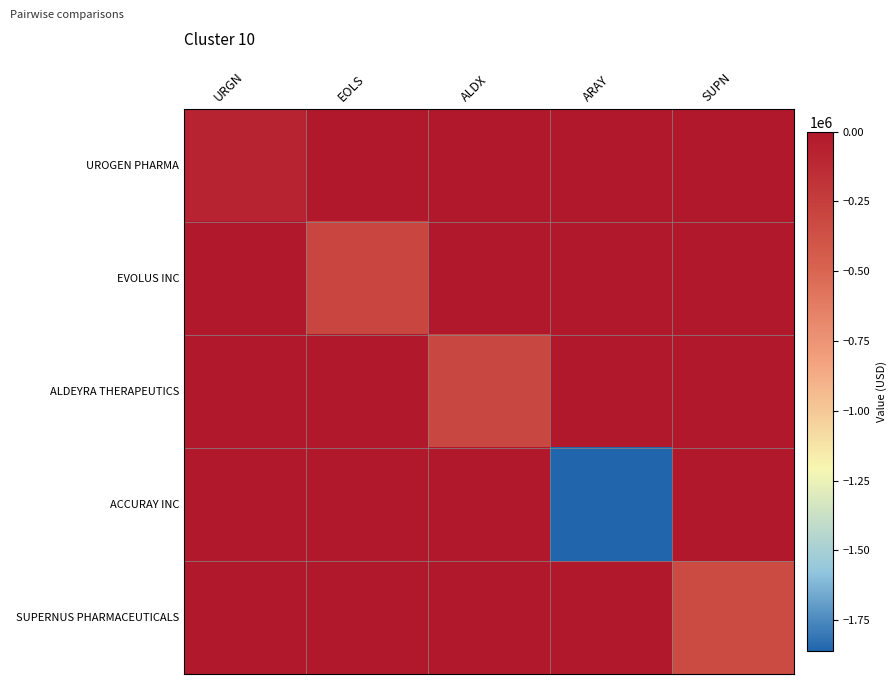

Reading right to left, list all the values displayed in this chart.

UROGEN PHARMA: SUPN=0	ARAY=0	ALDX=0	EOLS=0	URGN=-75000
EVOLUS INC: SUPN=0	ARAY=0	ALDX=0	EOLS=-300000	URGN=0
ALDEYRA THERAPEUTICS: SUPN=0	ARAY=0	ALDX=-310000	EOLS=0	URGN=0
ACCURAY INC: SUPN=0	ARAY=-1860000	ALDX=0	EOLS=0	URGN=0
SUPERNUS PHARMACEUTICALS: SUPN=-335000	ARAY=0	ALDX=0	EOLS=0	URGN=0